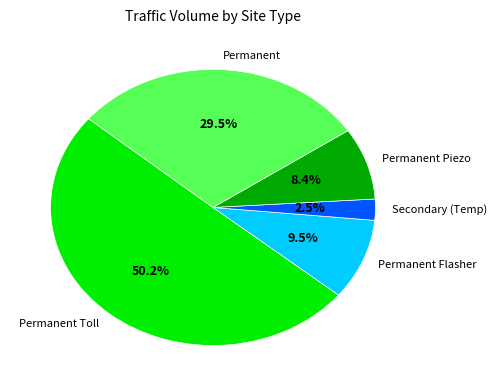

How many segments does this pie chart have?

5